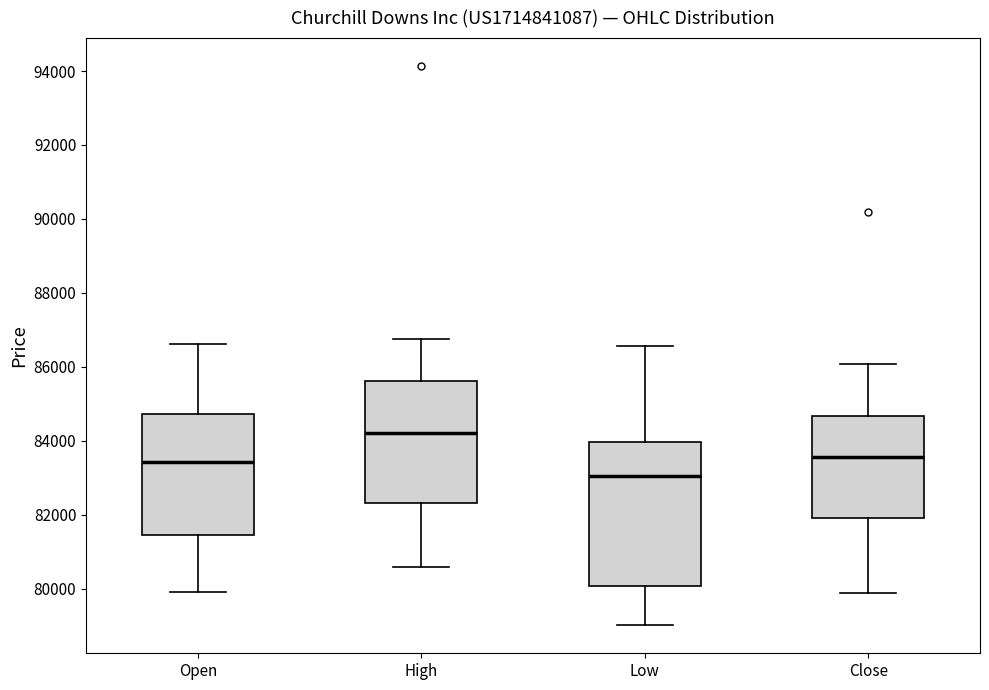

Where is the lower edge of the box for Close on the y-axis? The values are not printed on the chart, so give them approximately, as read against the axis.

82000